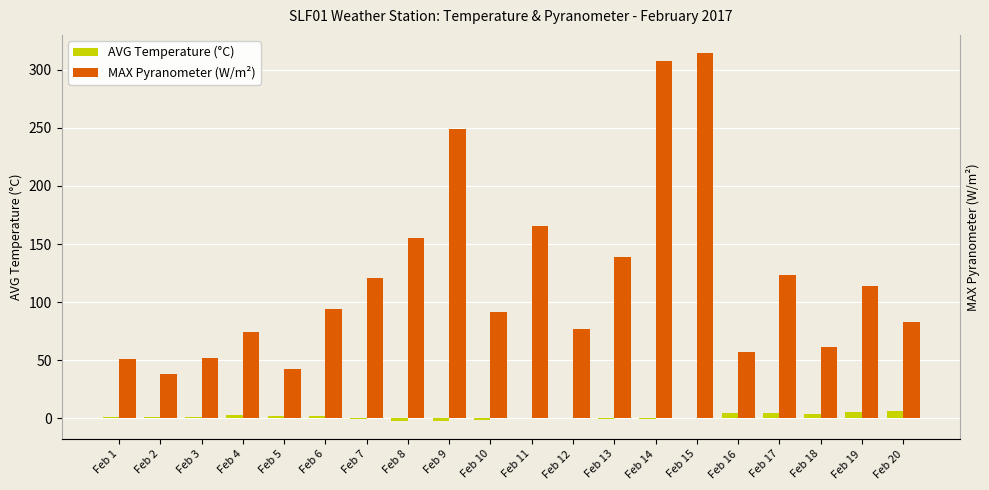

Reading left to right, extract all data points from this chart.

AVG Temperature (°C): 1.3	1.1	1.5	3.1	2.4	1.9	-0.7	-1.9	-2.0	-1.8	0.1	-0.1	-0.9	-0.8	-0.1	4.4	4.9	3.5	5.1	6.4
MAX Pyranometer (W/m²): 50.7	37.9	51.7	74.0	42.3	94.0	120.5	154.9	248.8	91.2	165.2	76.9	138.6	307.5	314.2	57.5	123.5	61.2	114.2	83.2